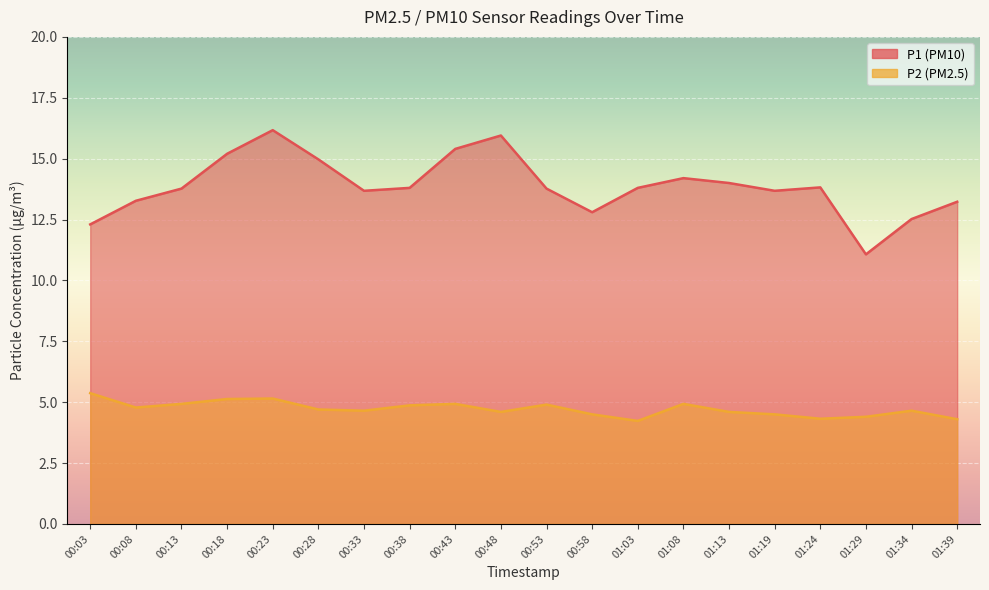

What is the value of the P2 point at the 15th from the left?

4.6